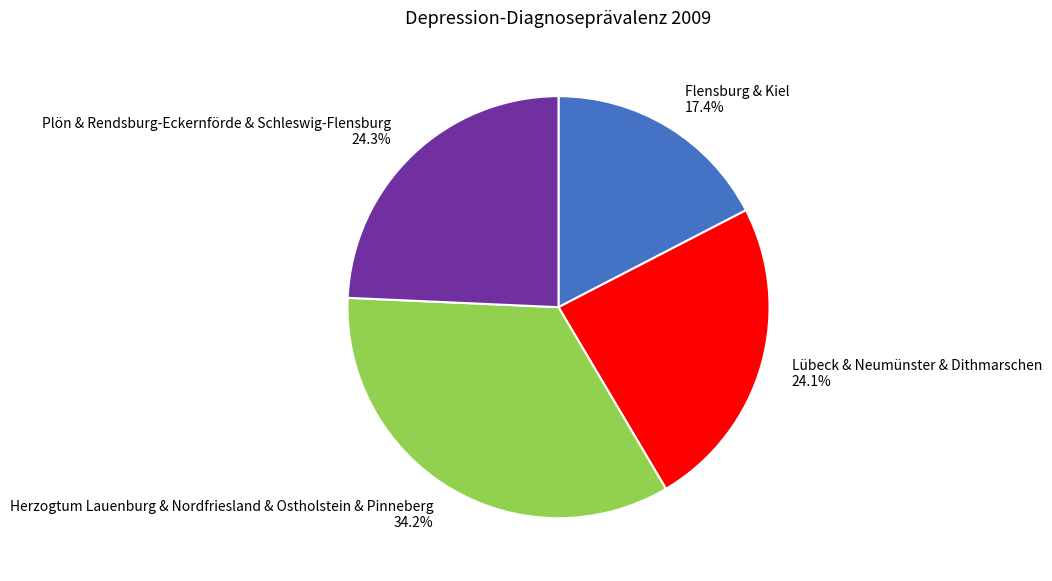

How many segments does this pie chart have?

4